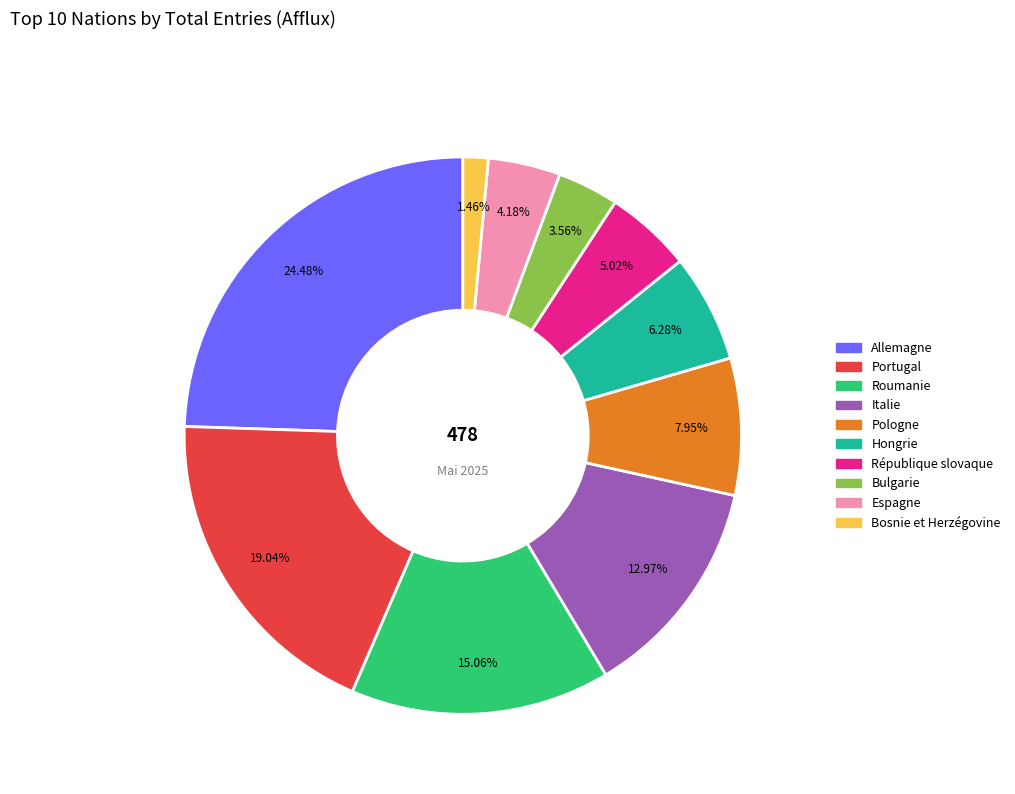

To the nearest percent, what is the average slice percentage?

10%